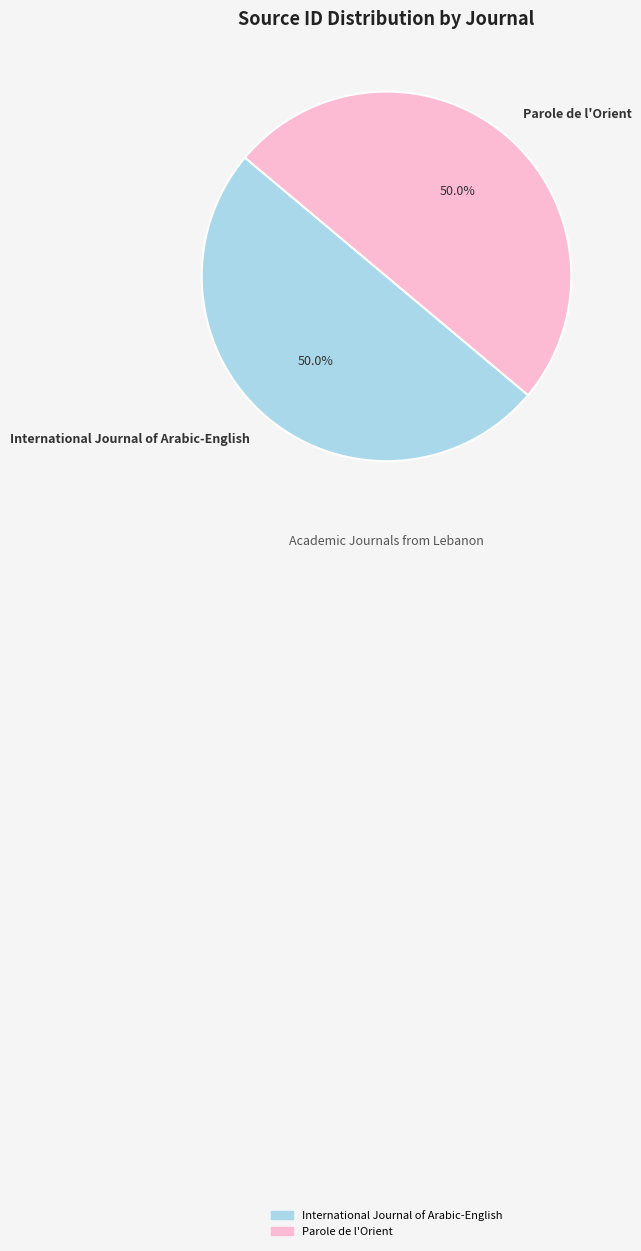

How many slices are in this pie chart?

2